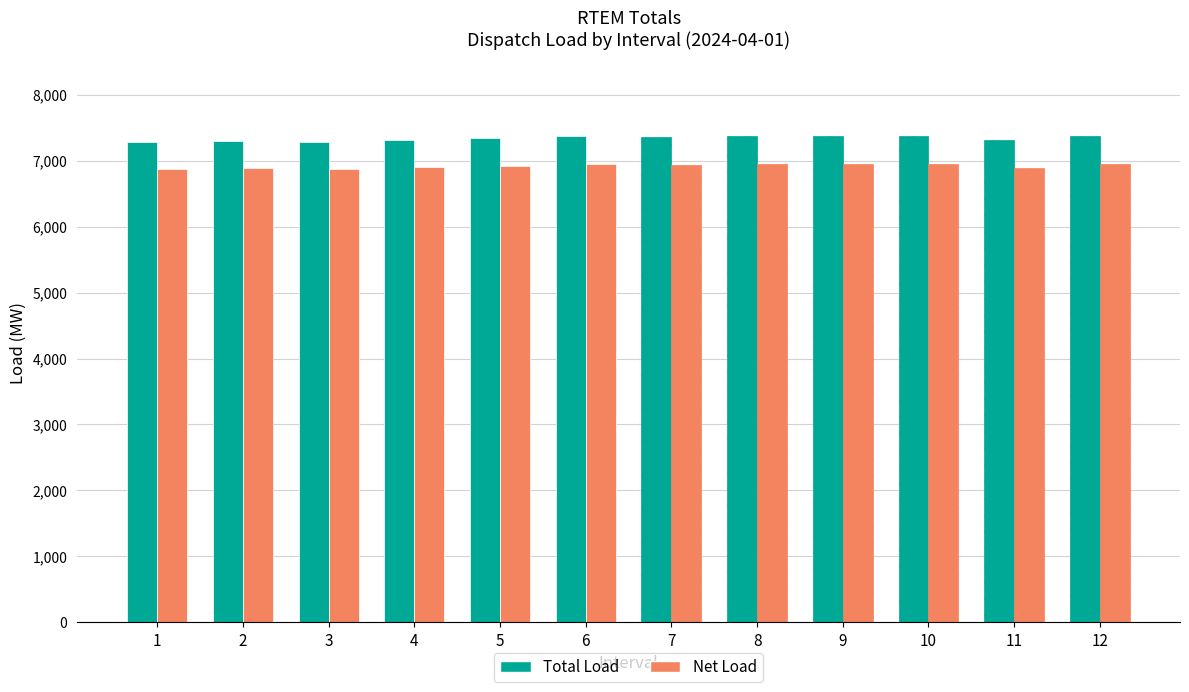

Is the value of Total Load at 8 greater than the value of Net Load at 8?

Yes